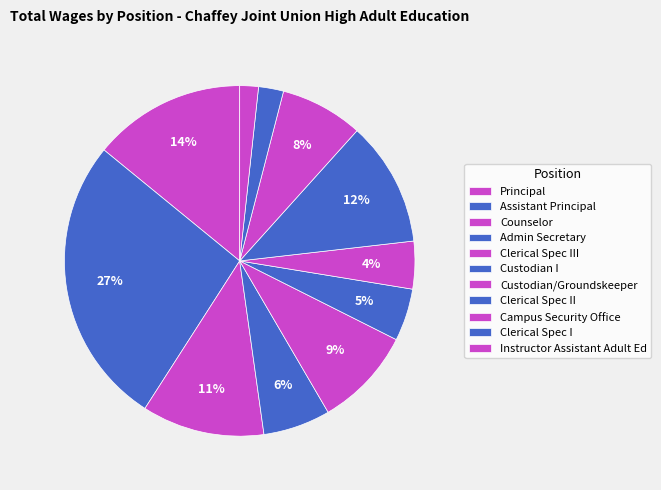

The Instructor Assistant Adult Ed slice represents 2% of the pie. True or false?

True